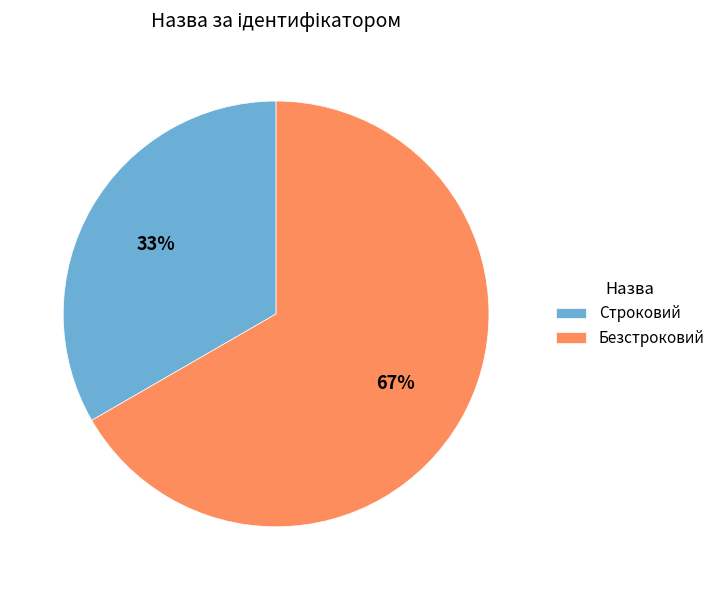

Between Строковий and Безстроковий, which is larger?

Безстроковий